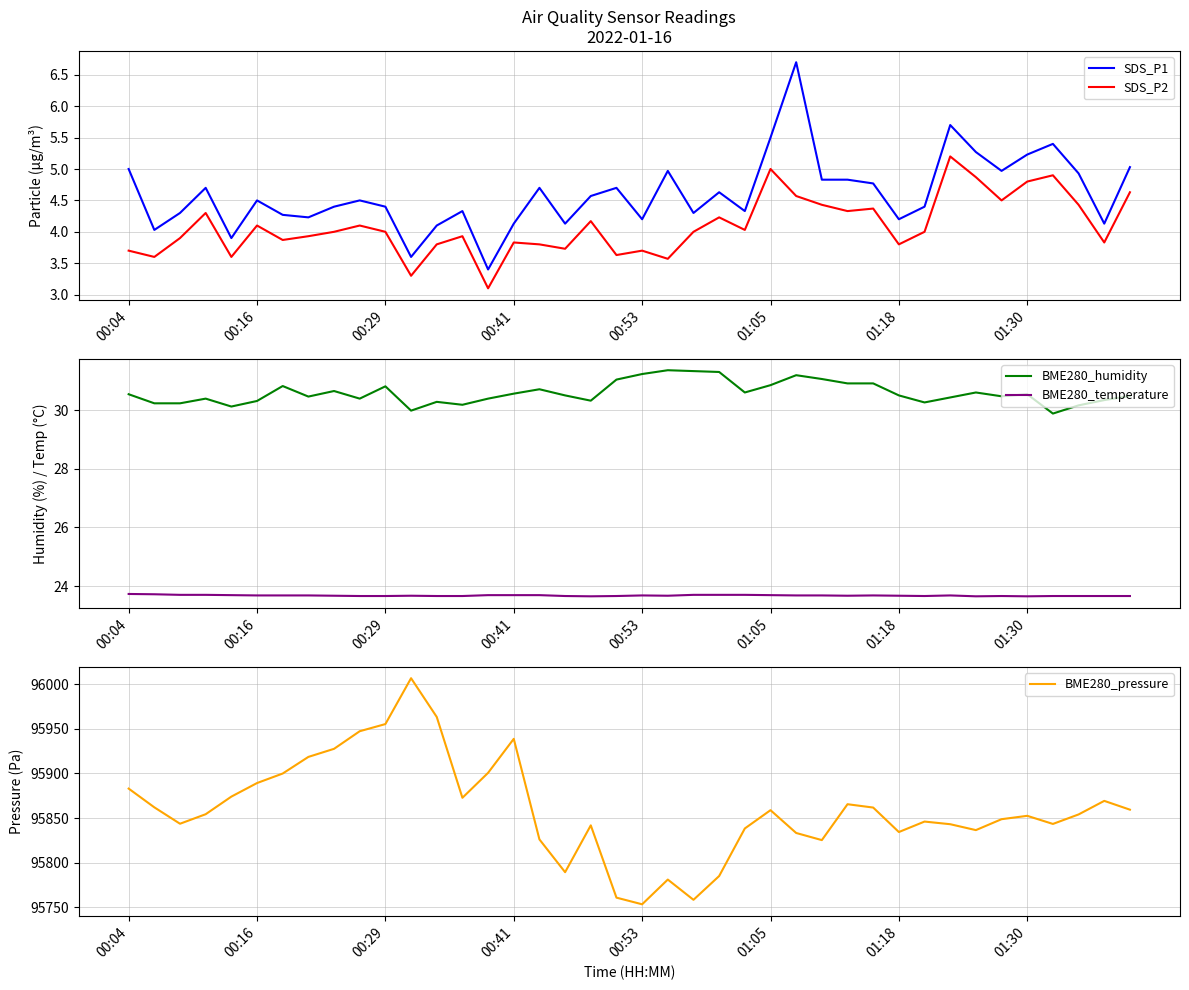

True or false: BME280_pressure and SDS_P1 cross at least once.

False